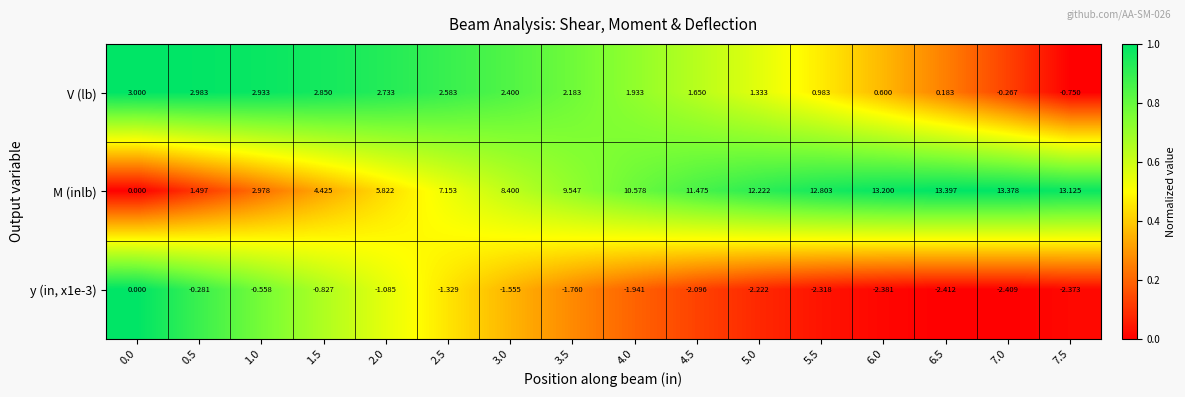

How many values in y (in, x1e-3) are below zero?

15